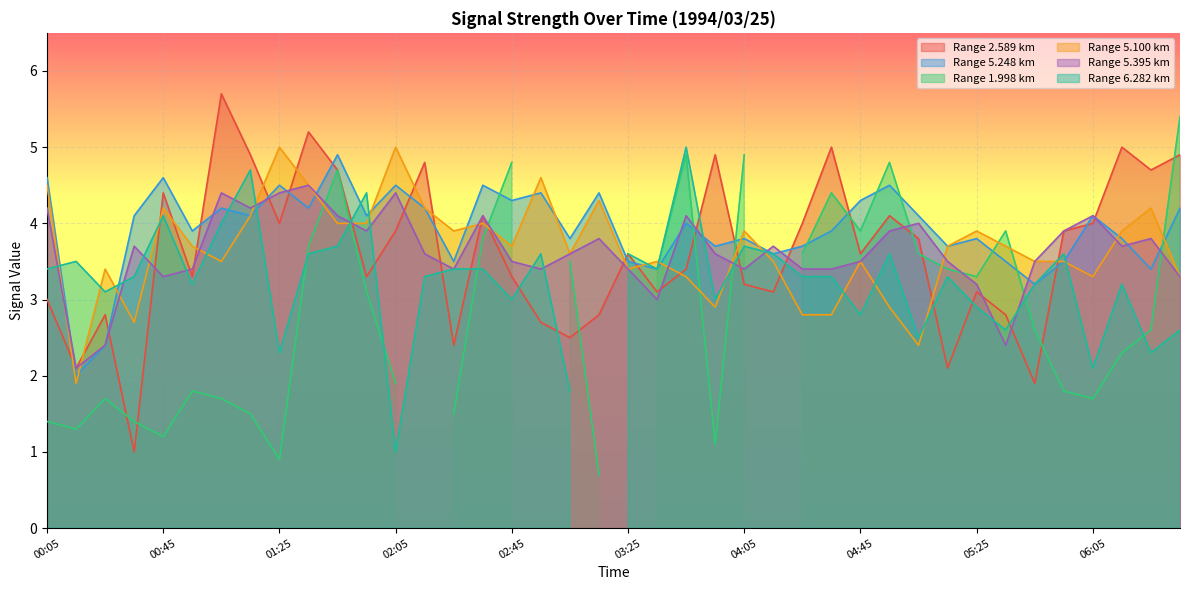

Between which two adjacent categories do 2.589 and 5.395 first intersect?

00:25 and 00:35